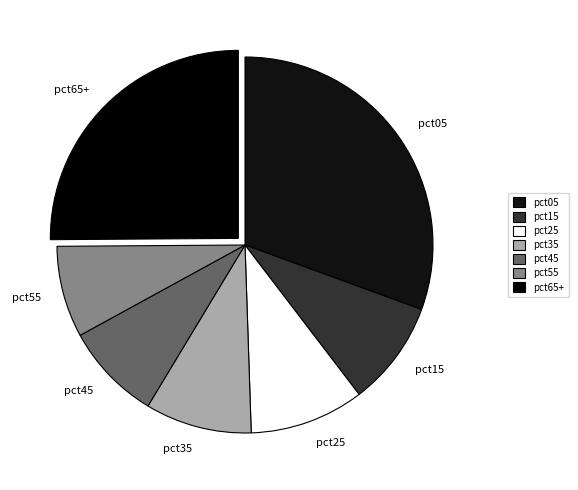

Which slice is the largest?

pct05